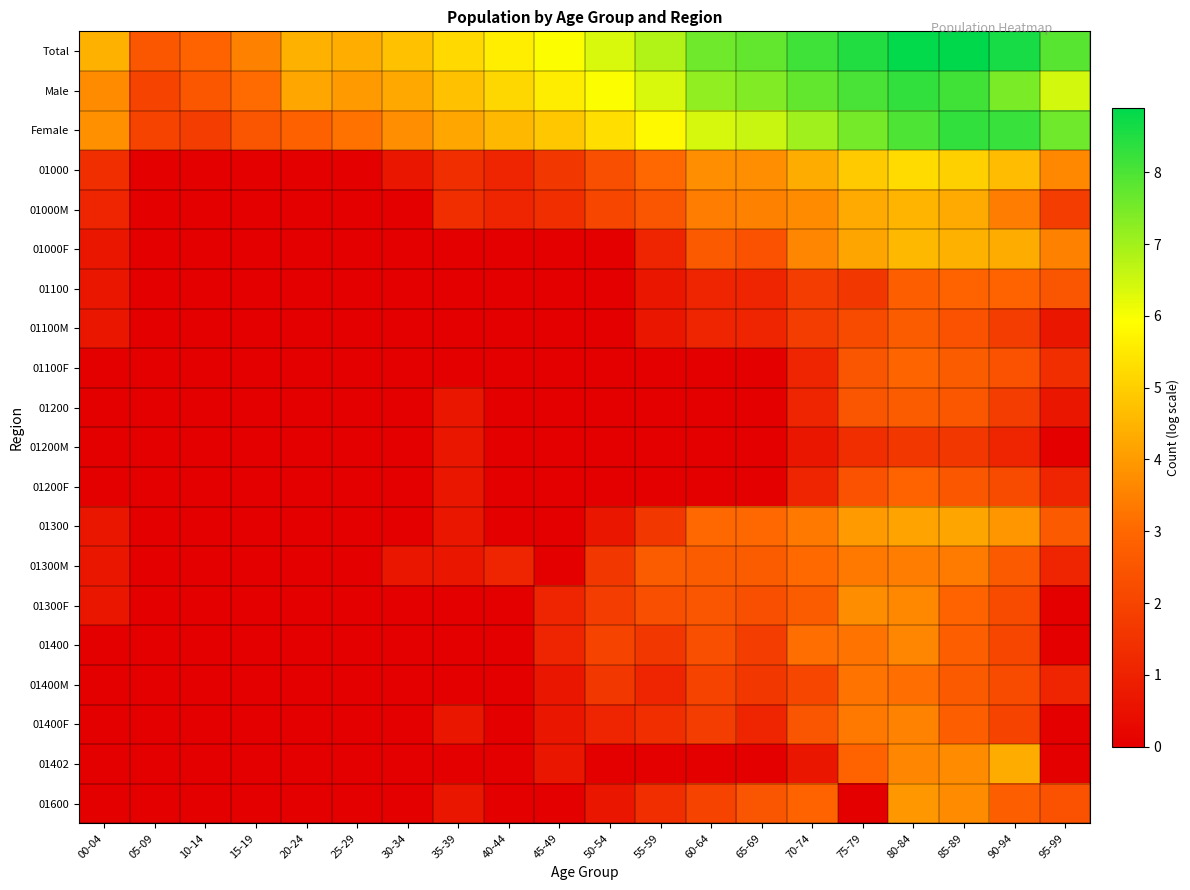

Reading left to right, transcribe all the data shown in this chart.

Total: 00-04=4.4	05-09=2.6	10-14=2.9	15-19=3.5	20-24=4.4	25-29=4.4	30-34=4.7	35-39=5.2	40-44=5.6	45-49=6.0	50-54=6.4	55-59=6.8	60-64=7.6	65-69=7.7	70-74=8.1	75-79=8.5	80-84=8.8	85-89=8.9	90-94=8.6	95-99=7.9
Male: 00-04=3.7	05-09=1.9	10-14=2.6	15-19=3.1	20-24=4.2	25-29=4.0	30-34=4.2	35-39=4.7	40-44=5.2	45-49=5.6	50-54=5.9	55-59=6.4	60-64=7.2	65-69=7.4	70-74=7.7	75-79=8.0	80-84=8.3	85-89=8.1	90-94=7.4	95-99=6.5
Female: 00-04=3.8	05-09=1.9	10-14=1.8	15-19=2.5	20-24=2.8	25-29=3.2	30-34=3.8	35-39=4.2	40-44=4.6	45-49=4.9	50-54=5.3	55-59=5.8	60-64=6.4	65-69=6.5	70-74=7.0	75-79=7.5	80-84=8.0	85-89=8.3	90-94=8.2	95-99=7.6
01000: 00-04=1.4	05-09=0.0	10-14=0.0	15-19=0.0	20-24=0.0	25-29=0.0	30-34=0.7	35-39=1.4	40-44=1.1	45-49=1.6	50-54=2.3	55-59=3.0	60-64=3.8	65-69=3.8	70-74=4.3	75-79=4.9	80-84=5.2	85-89=5.0	90-94=4.7	95-99=3.6
01000M: 00-04=1.1	05-09=0.0	10-14=0.0	15-19=0.0	20-24=0.0	25-29=0.0	30-34=0.0	35-39=1.4	40-44=1.1	45-49=1.4	50-54=2.1	55-59=2.5	60-64=3.4	65-69=3.5	70-74=3.7	75-79=4.3	80-84=4.5	85-89=4.3	90-94=3.4	95-99=1.8
01000F: 00-04=0.7	05-09=0.0	10-14=0.0	15-19=0.0	20-24=0.0	25-29=0.0	30-34=0.0	35-39=0.0	40-44=0.0	45-49=0.0	50-54=0.0	55-59=1.1	60-64=2.6	65-69=2.4	70-74=3.6	75-79=4.2	80-84=4.6	85-89=4.4	90-94=4.3	95-99=3.5
01100: 00-04=0.7	05-09=0.0	10-14=0.0	15-19=0.0	20-24=0.0	25-29=0.0	30-34=0.0	35-39=0.0	40-44=0.0	45-49=0.0	50-54=0.0	55-59=0.7	60-64=1.1	65-69=1.1	70-74=1.8	75-79=1.6	80-84=2.8	85-89=2.9	90-94=2.9	95-99=2.5
01100M: 00-04=0.7	05-09=0.0	10-14=0.0	15-19=0.0	20-24=0.0	25-29=0.0	30-34=0.0	35-39=0.0	40-44=0.0	45-49=0.0	50-54=0.0	55-59=0.7	60-64=1.1	65-69=1.1	70-74=1.8	75-79=2.2	80-84=2.7	85-89=2.4	90-94=1.8	95-99=0.7
01100F: 00-04=0.0	05-09=0.0	10-14=0.0	15-19=0.0	20-24=0.0	25-29=0.0	30-34=0.0	35-39=0.0	40-44=0.0	45-49=0.0	50-54=0.0	55-59=0.0	60-64=0.0	65-69=0.0	70-74=1.1	75-79=2.5	80-84=2.9	85-89=2.7	90-94=2.4	95-99=1.4
01200: 00-04=0.0	05-09=0.0	10-14=0.0	15-19=0.0	20-24=0.0	25-29=0.0	30-34=0.0	35-39=0.7	40-44=0.0	45-49=0.0	50-54=0.0	55-59=0.0	60-64=0.0	65-69=0.0	70-74=1.1	75-79=2.5	80-84=2.7	85-89=2.6	90-94=1.8	95-99=0.7
01200M: 00-04=0.0	05-09=0.0	10-14=0.0	15-19=0.0	20-24=0.0	25-29=0.0	30-34=0.0	35-39=0.7	40-44=0.0	45-49=0.0	50-54=0.0	55-59=0.0	60-64=0.0	65-69=0.0	70-74=0.7	75-79=1.4	80-84=1.6	85-89=1.6	90-94=1.1	95-99=0.0
01200F: 00-04=0.0	05-09=0.0	10-14=0.0	15-19=0.0	20-24=0.0	25-29=0.0	30-34=0.0	35-39=0.7	40-44=0.0	45-49=0.0	50-54=0.0	55-59=0.0	60-64=0.0	65-69=0.0	70-74=1.1	75-79=2.4	80-84=2.9	85-89=2.6	90-94=2.2	95-99=1.1
01300: 00-04=0.7	05-09=0.0	10-14=0.0	15-19=0.0	20-24=0.0	25-29=0.0	30-34=0.0	35-39=0.7	40-44=0.0	45-49=0.0	50-54=0.7	55-59=1.6	60-64=3.0	65-69=3.0	70-74=3.3	75-79=4.0	80-84=4.2	85-89=4.2	90-94=3.9	95-99=2.6
01300M: 00-04=0.7	05-09=0.0	10-14=0.0	15-19=0.0	20-24=0.0	25-29=0.0	30-34=0.7	35-39=0.7	40-44=1.1	45-49=0.0	50-54=1.6	55-59=2.7	60-64=2.7	65-69=2.7	70-74=3.0	75-79=3.4	80-84=3.4	85-89=3.4	90-94=2.6	95-99=1.1
01300F: 00-04=0.7	05-09=0.0	10-14=0.0	15-19=0.0	20-24=0.0	25-29=0.0	30-34=0.0	35-39=0.0	40-44=0.0	45-49=1.1	50-54=1.8	55-59=2.3	60-64=2.5	65-69=2.3	70-74=2.7	75-79=3.7	80-84=3.6	85-89=2.9	90-94=2.2	95-99=0.0
01400: 00-04=0.0	05-09=0.0	10-14=0.0	15-19=0.0	20-24=0.0	25-29=0.0	30-34=0.0	35-39=0.0	40-44=0.0	45-49=1.1	50-54=1.9	55-59=1.6	60-64=2.3	65-69=1.8	70-74=3.1	75-79=3.3	80-84=3.6	85-89=2.8	90-94=2.1	95-99=0.0
01400M: 00-04=0.0	05-09=0.0	10-14=0.0	15-19=0.0	20-24=0.0	25-29=0.0	30-34=0.0	35-39=0.0	40-44=0.0	45-49=0.7	50-54=1.6	55-59=1.1	60-64=1.9	65-69=1.6	70-74=2.1	75-79=3.3	80-84=3.1	85-89=2.6	90-94=2.2	95-99=1.1
01400F: 00-04=0.0	05-09=0.0	10-14=0.0	15-19=0.0	20-24=0.0	25-29=0.0	30-34=0.0	35-39=0.7	40-44=0.0	45-49=0.7	50-54=1.1	55-59=1.4	60-64=1.8	65-69=1.1	70-74=2.5	75-79=3.3	80-84=3.5	85-89=2.8	90-94=1.9	95-99=0.0
01402: 00-04=0.0	05-09=0.0	10-14=0.0	15-19=0.0	20-24=0.0	25-29=0.0	30-34=0.0	35-39=0.0	40-44=0.0	45-49=0.7	50-54=0.0	55-59=0.0	60-64=0.0	65-69=0.0	70-74=0.7	75-79=2.9	80-84=3.6	85-89=3.7	90-94=4.3	95-99=0.0
01600: 00-04=0.0	05-09=0.0	10-14=0.0	15-19=0.0	20-24=0.0	25-29=0.0	30-34=0.0	35-39=0.7	40-44=0.0	45-49=0.0	50-54=0.7	55-59=1.4	60-64=1.9	65-69=2.5	70-74=2.9	75-79=0.0	80-84=3.9	85-89=3.7	90-94=2.8	95-99=2.4